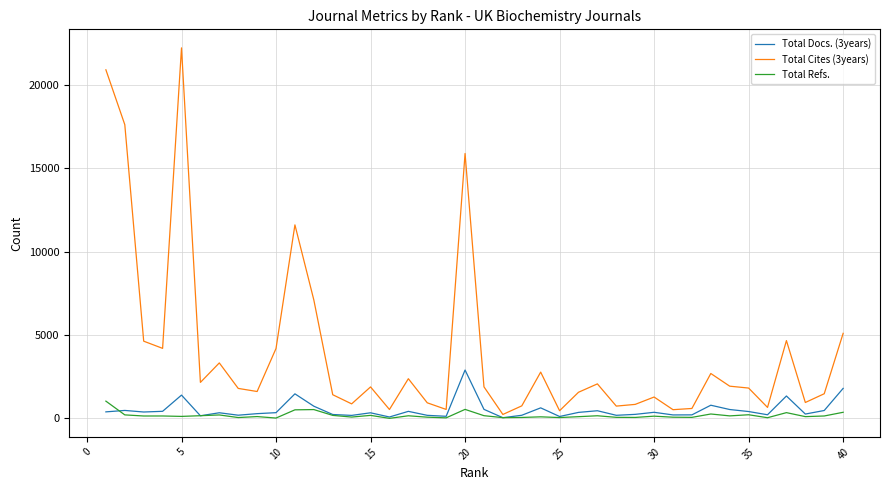

Which series has the largest total across all categories?

Total Cites (3years)